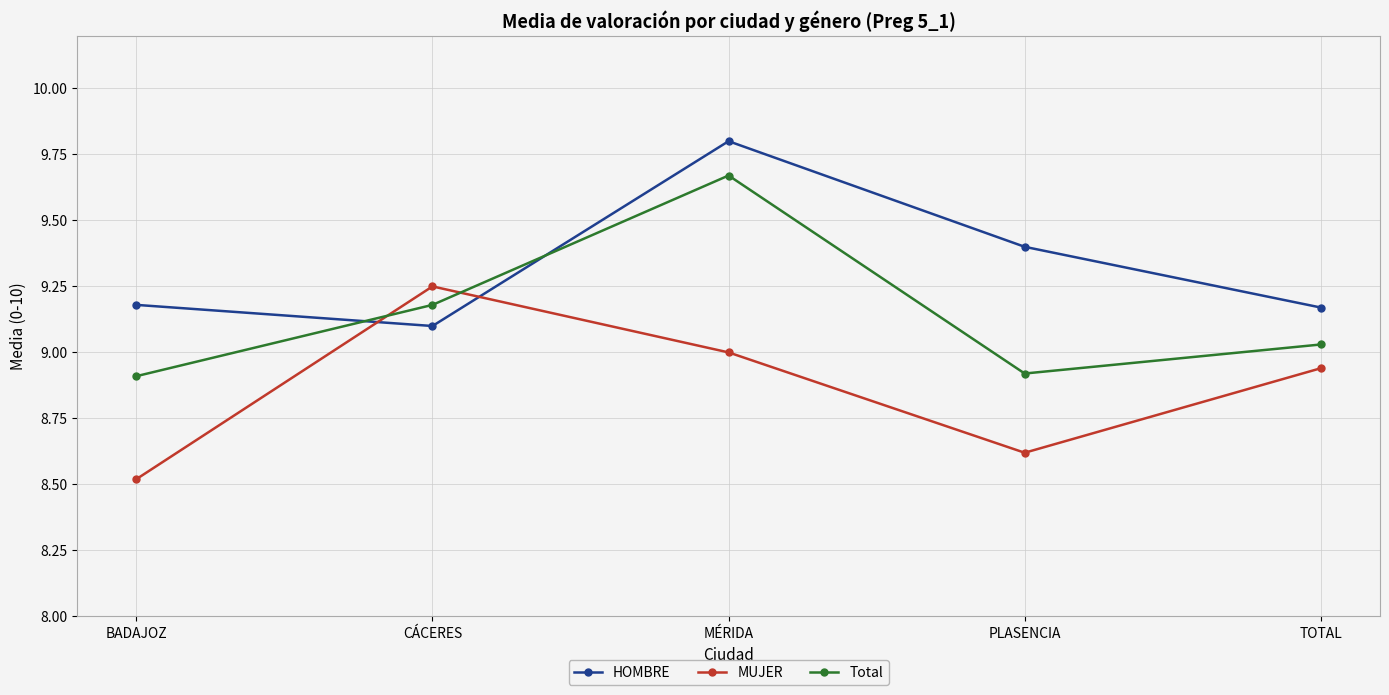

Where is MUJER nearest to the value 8?

BADAJOZ